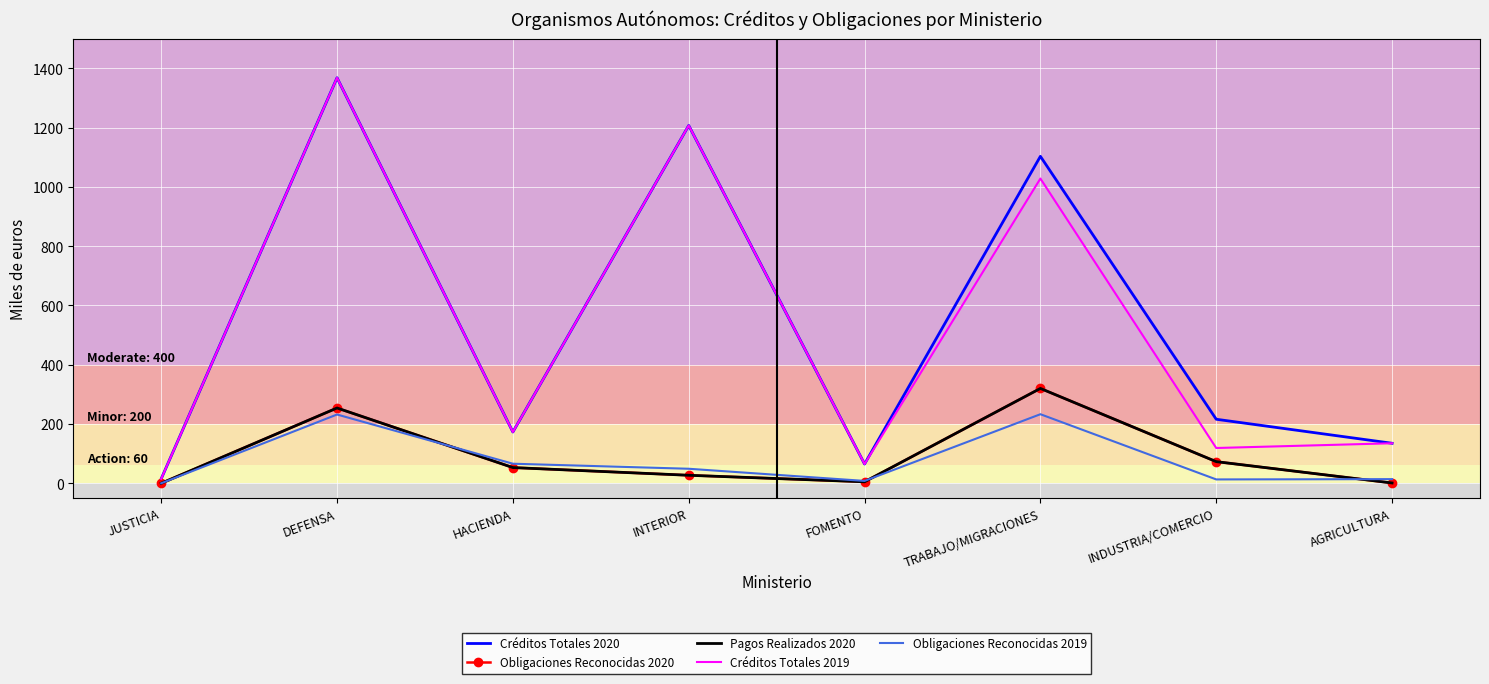

What is the average value of the Créditos Totales 2020 series?

535